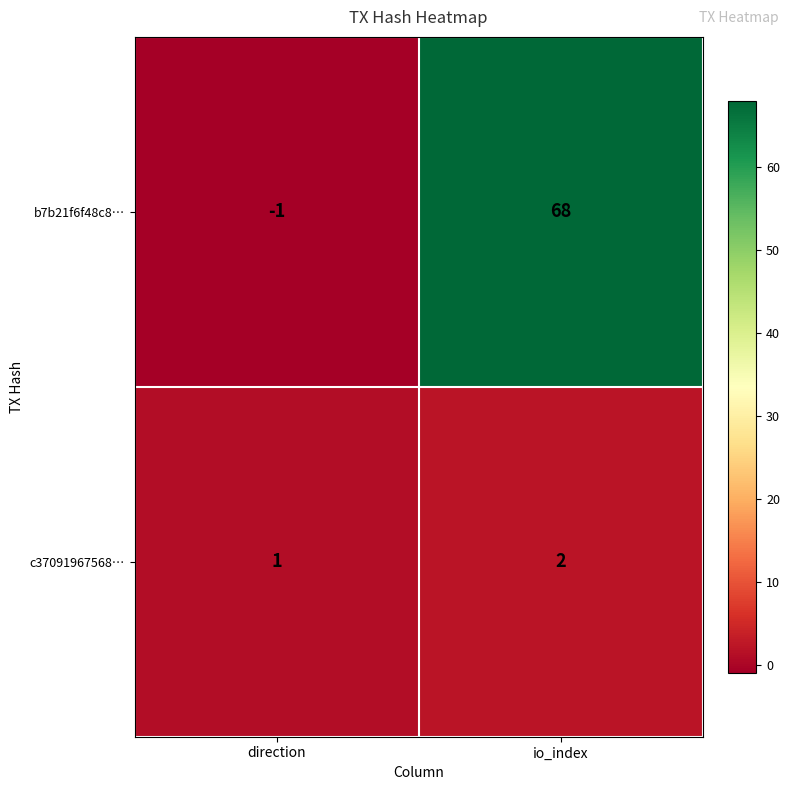

Which series has the widest spread of values?

b7b21f6f48c8…